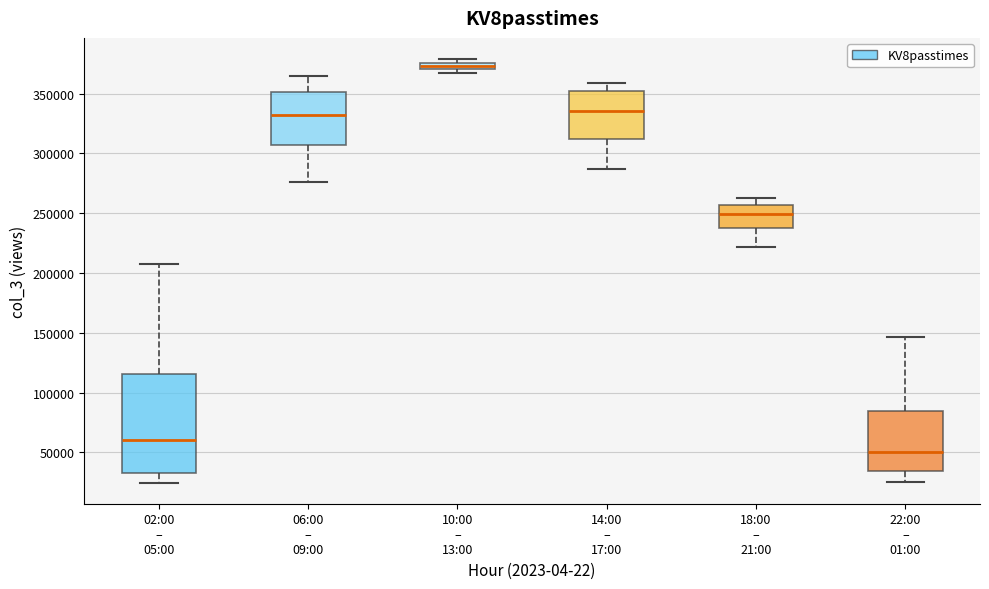

Which box has the lowest median line?

22:00 – 01:00